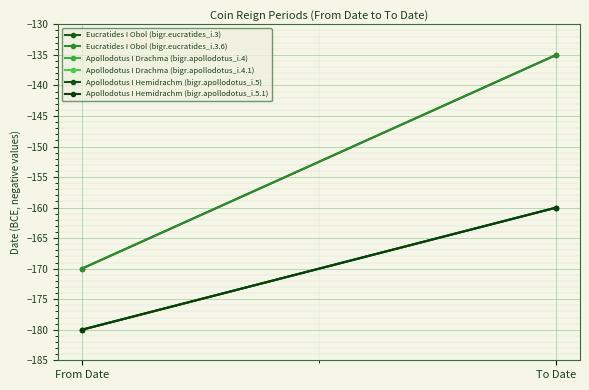

List the labels in order of Apollodotus I Hemidrachm (bigr.apollodotus_i.5) value, smallest first.

From Date, To Date